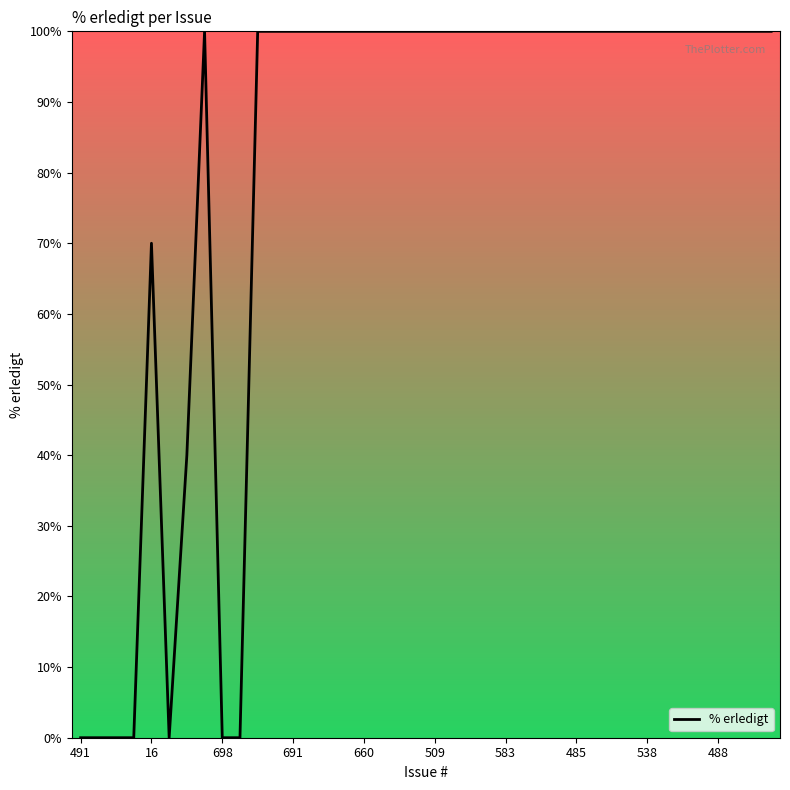

What is the maximum value shown in the chart?

100